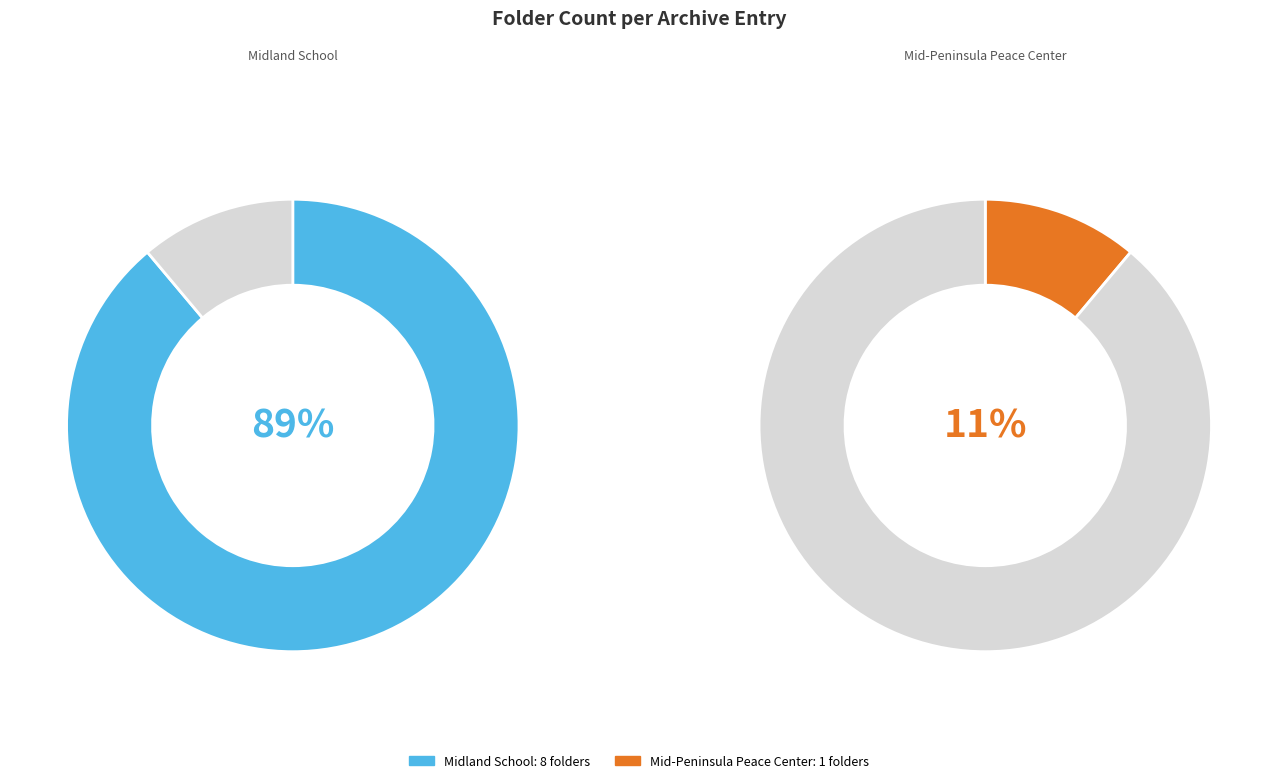

To the nearest percent, what is the difference between the largest and smallest slice percentages?

78%